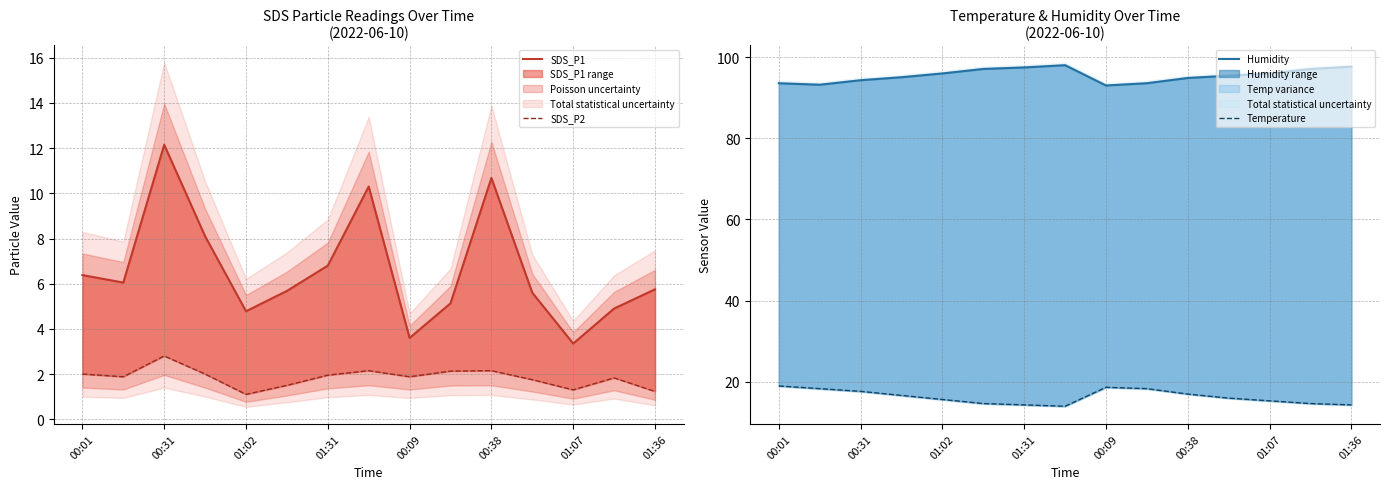

Does the chart have visible grid lines?

Yes